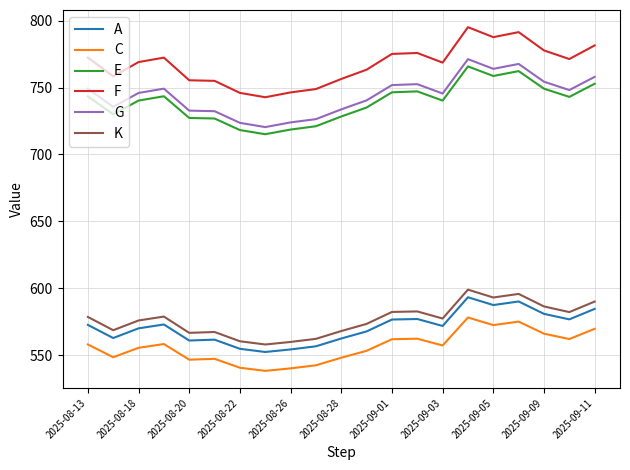

What is the minimum value shown in the chart?

538.3